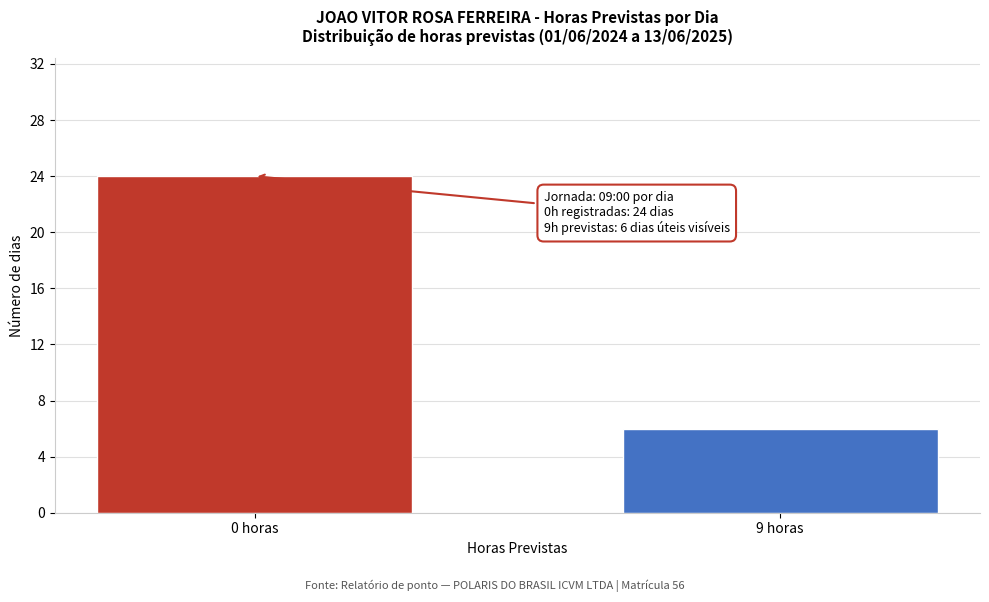

Reading left to right, extract all data points from this chart.

0 horas=24	9 horas=6